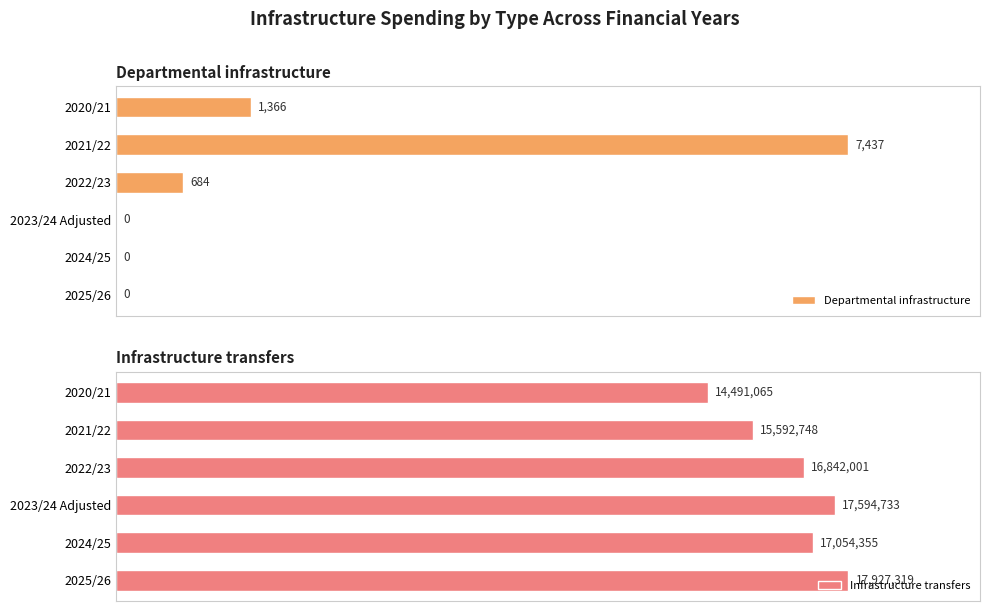

What is the value of the Infrastructure transfers bar at the 4th from the left?

17594733